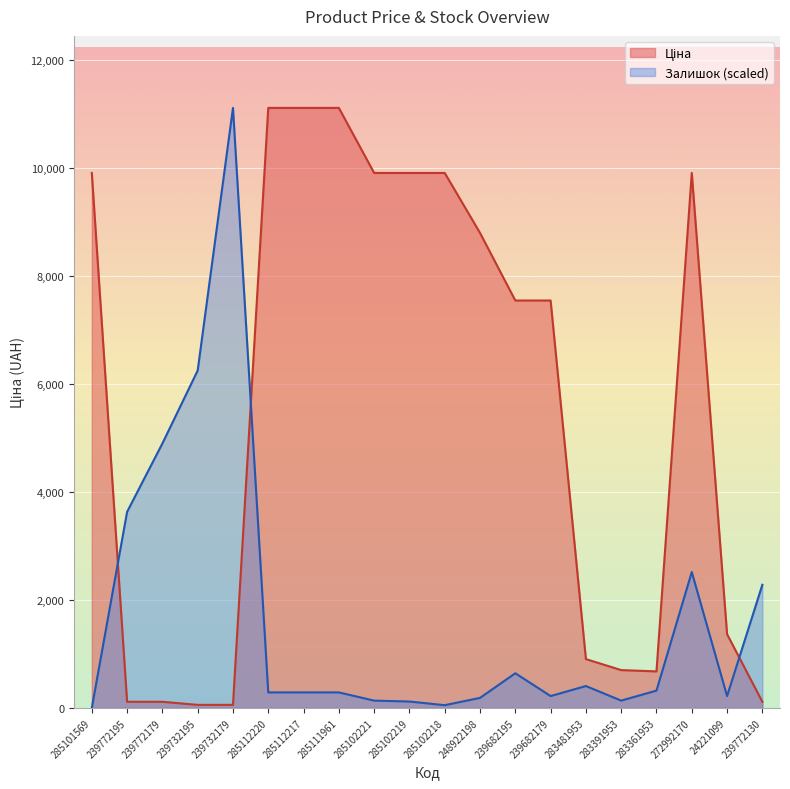

Which series has the largest range (max minus min)?

Залишок